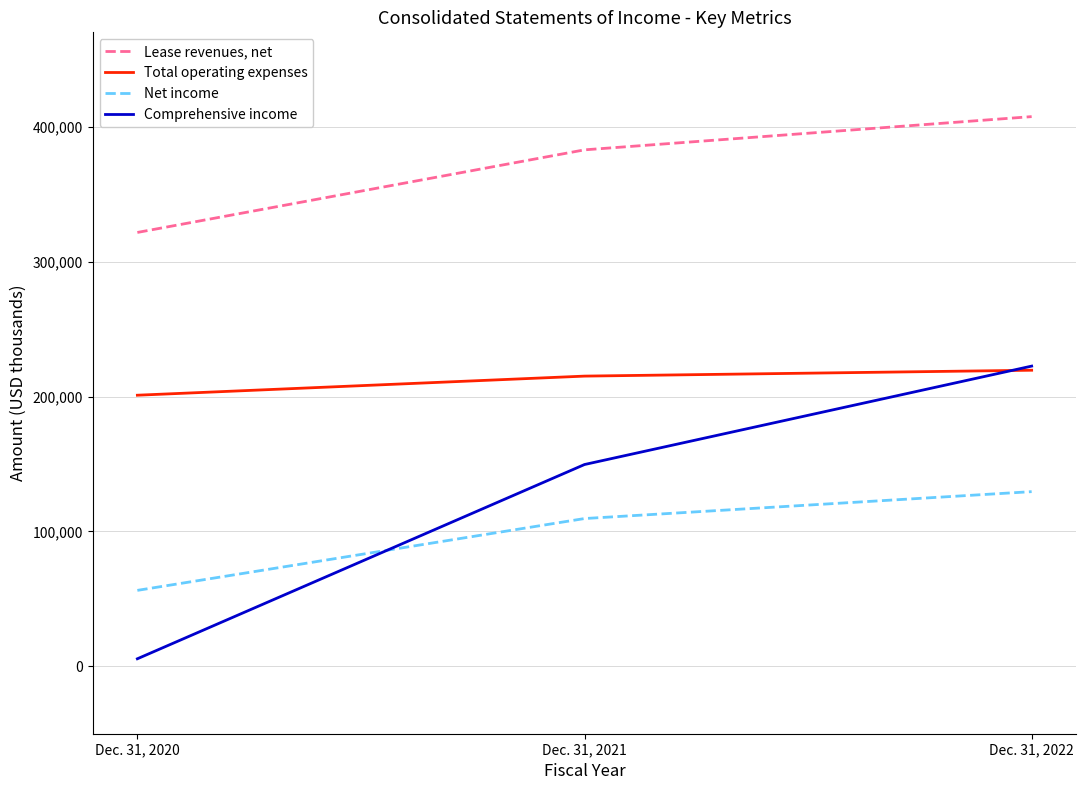

Reading right to left, list all the values displayed in this chart.

Lease revenues, net: 407513	382876	321637
Total operating expenses: 219490	215129	200964
Net income: 129475	109528	56276
Comprehensive income: 222549	149579	5566